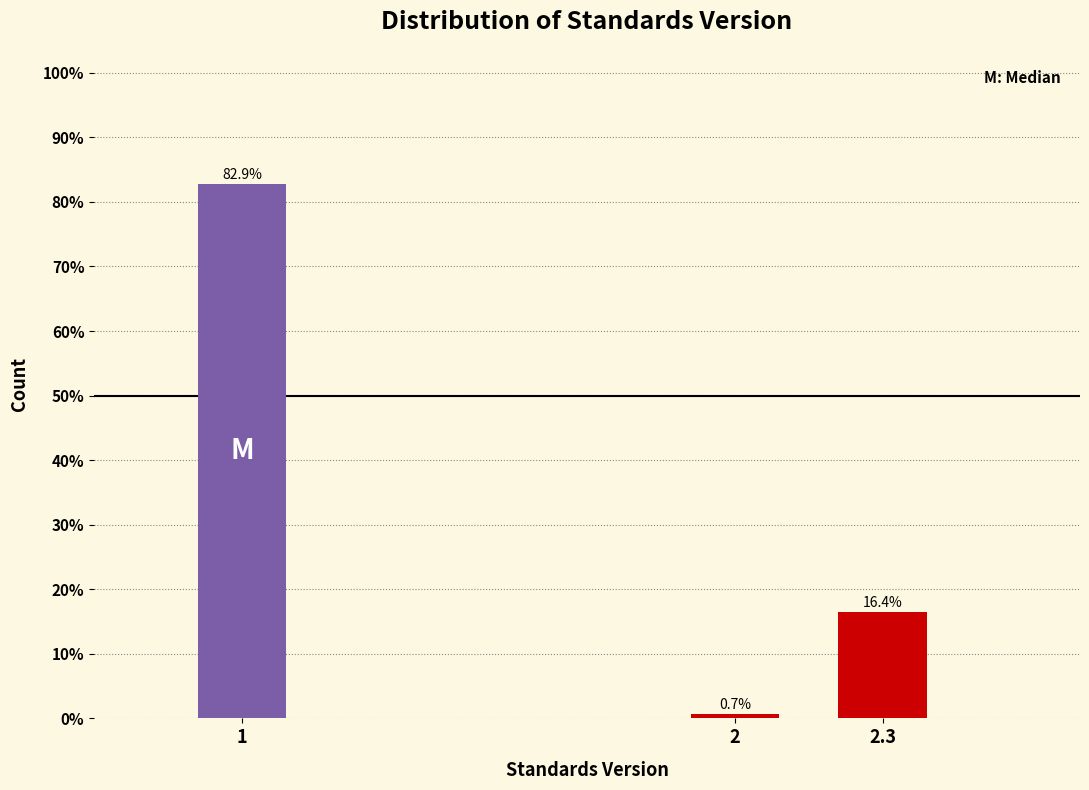

Reading left to right, extract all data points from this chart.

1=82.9	2=0.7	2.3=16.4